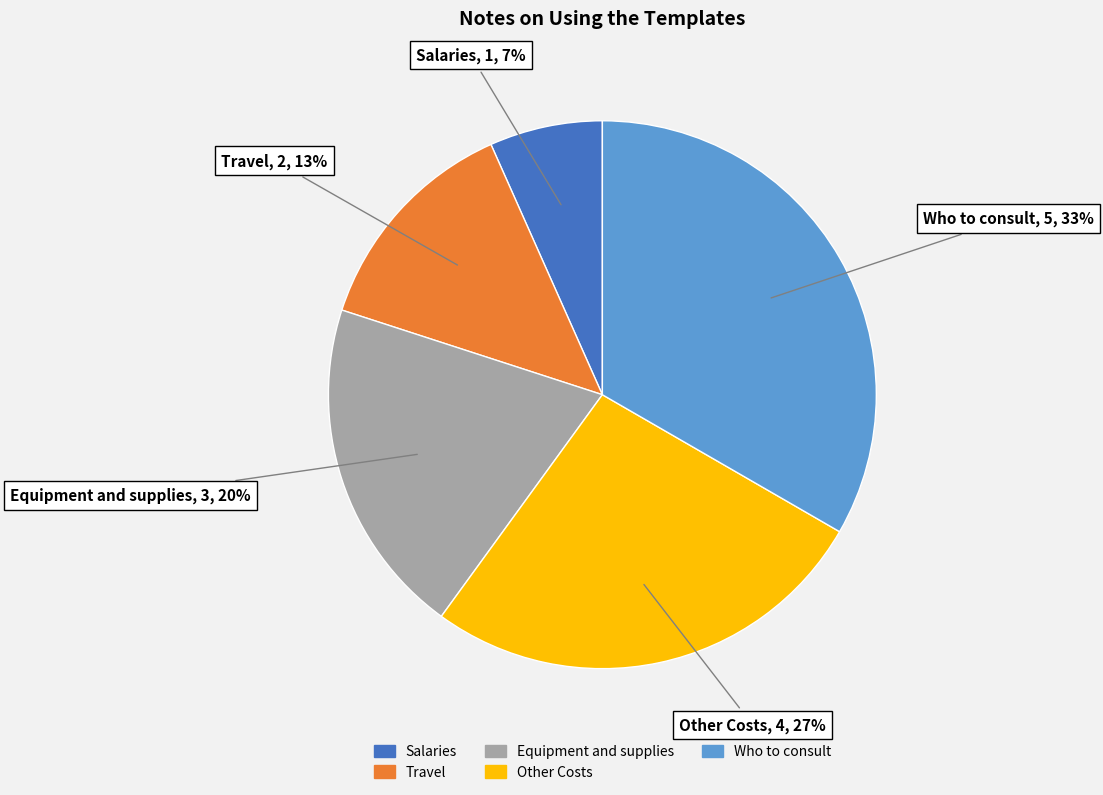

Is the sum of Travel and Salaries greater than half?

No